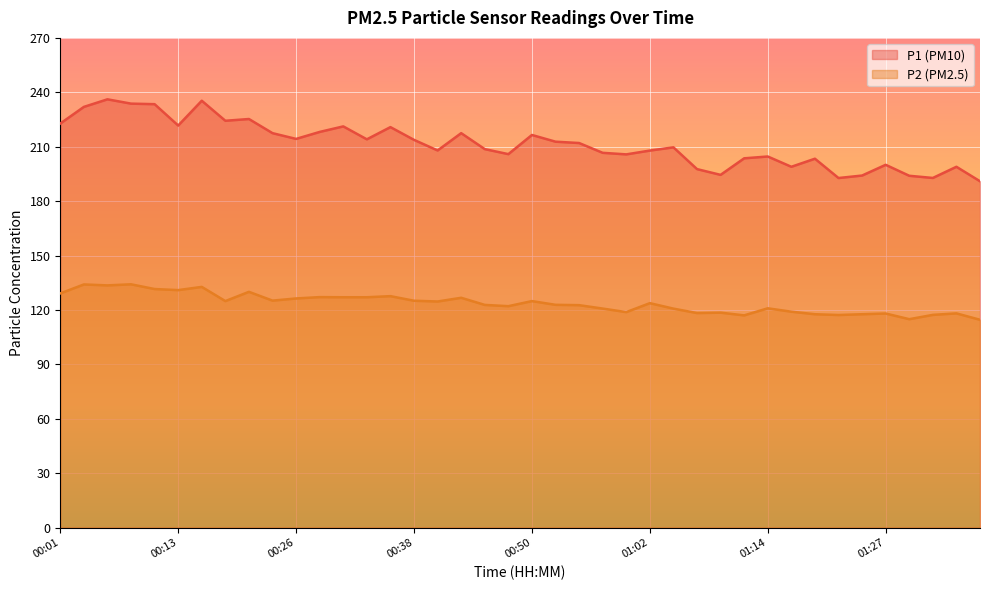

True or false: P1 has more than 1 points higher than both neighbors.

True